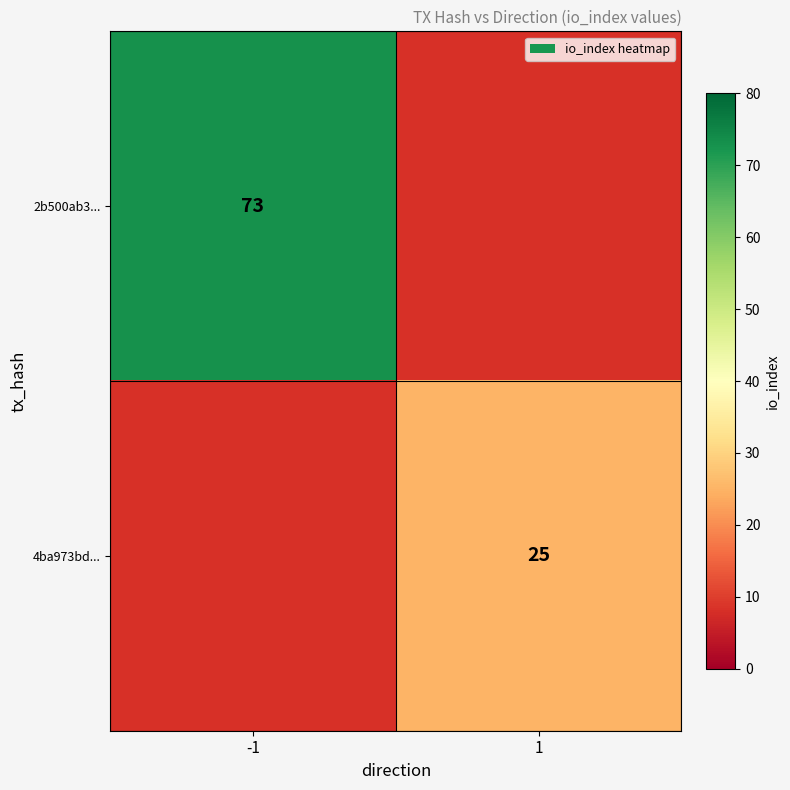

Is the value of 2b500ab3... at -1 greater than the value of 4ba973bd... at 1?

Yes